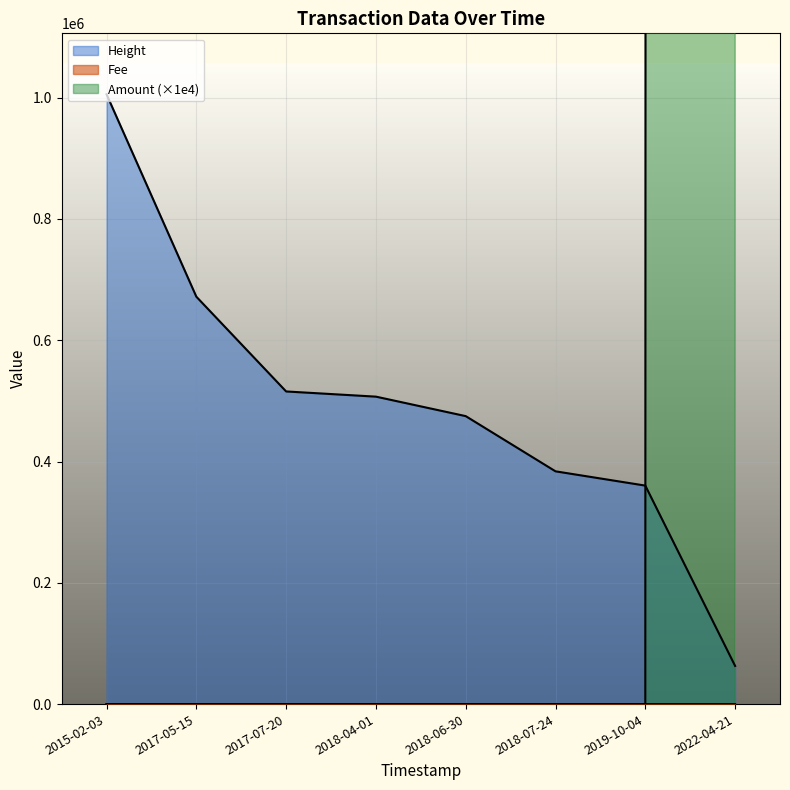

Reading left to right, transcribe all the data shown in this chart.

Height: 2015-02-03=1005561.0	2017-05-15=671802.0	2017-07-20=515559.0	2018-04-01=506994.0	2018-06-30=474875.0	2018-07-24=383837.0	2019-10-04=360300.0	2022-04-21=62934.0
Amount: 2015-02-03=0.0	2017-05-15=0.0	2017-07-20=0.0	2018-04-01=0.0	2018-06-30=0.0	2018-07-24=0.0	2019-10-04=0.0	2022-04-21=487230000.0
Fee: 2015-02-03=0.1	2017-05-15=0.1	2017-07-20=1.0	2018-04-01=1.0	2018-06-30=1.0	2018-07-24=1.0	2019-10-04=1.0	2022-04-21=1.0